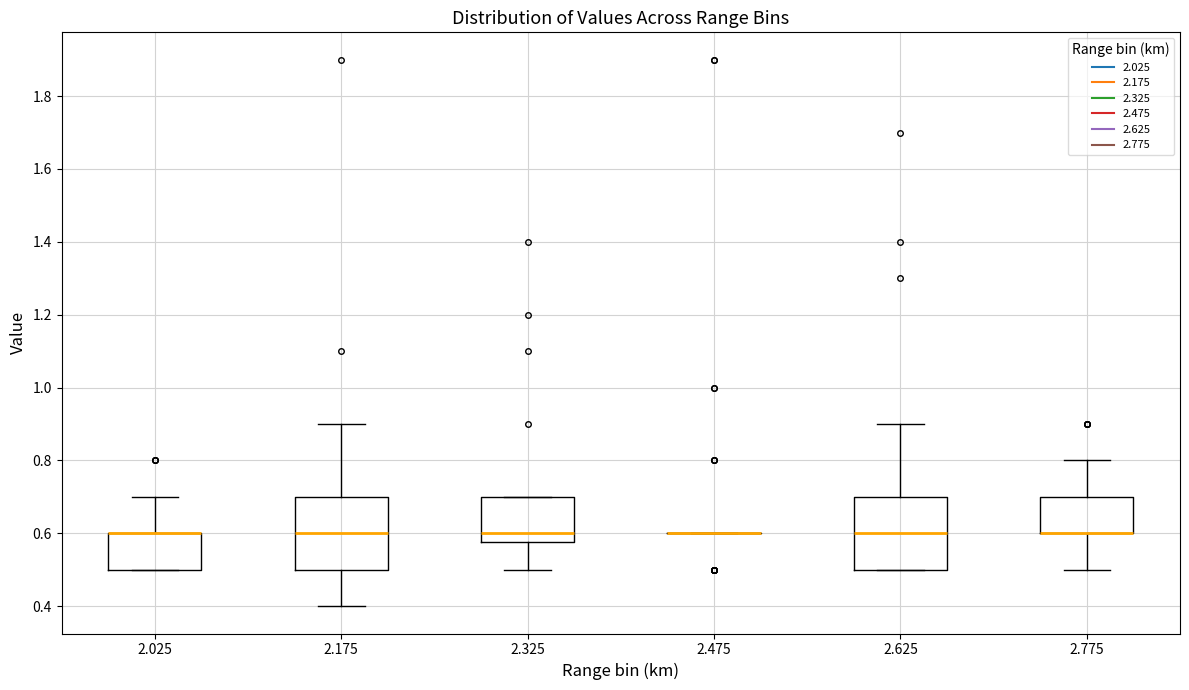

Reading left to right, transcribe this box plot: for each box, give where its median line is, the range the box spans, and where its two whiskers end, as read against the y-axis. The values are not printed on the chart, so give them approximately, as read against the axis.

2.025: median 0.60 (drawn on the box's upper edge), box 0.50 to 0.60, whiskers 0.50 to 0.70
2.175: median 0.60, box 0.50 to 0.70, whiskers 0.40 to 0.90
2.325: median 0.60, box 0.58 to 0.70, whiskers 0.50 to 0.70
2.475: box collapsed to a line at 0.60, whiskers 0.60 to 0.60
2.625: median 0.60, box 0.50 to 0.70, whiskers 0.50 to 0.90
2.775: median 0.60 (drawn on the box's lower edge), box 0.60 to 0.70, whiskers 0.50 to 0.80